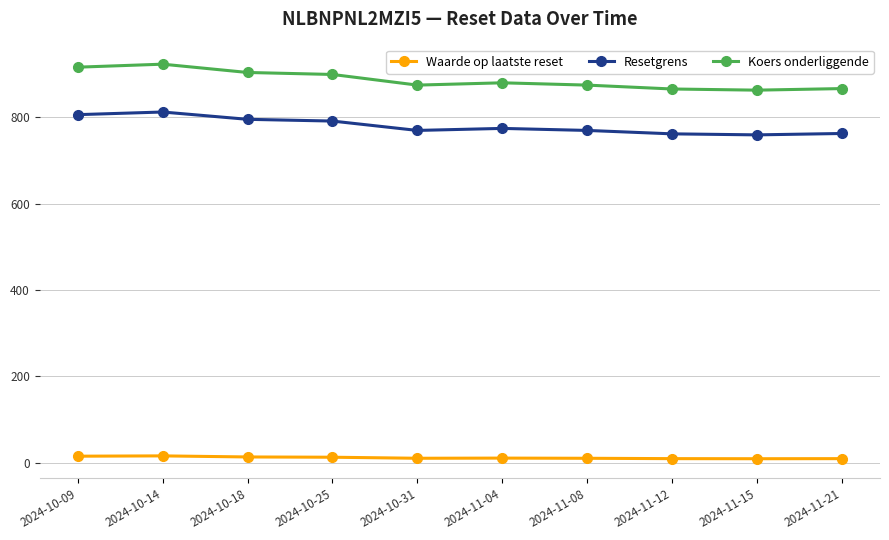

Which series has the widest spread of values?

Koers onderliggende